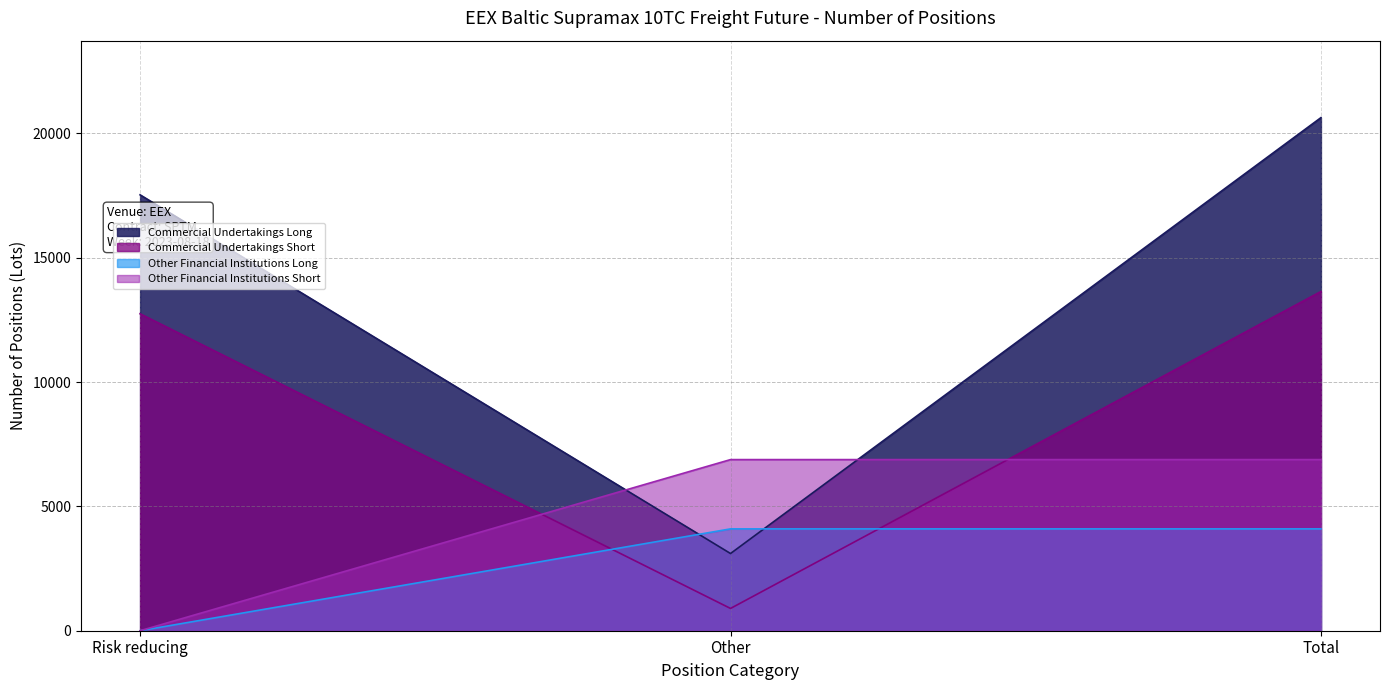

Which series has the widest spread of values?

Commercial Undertakings Long